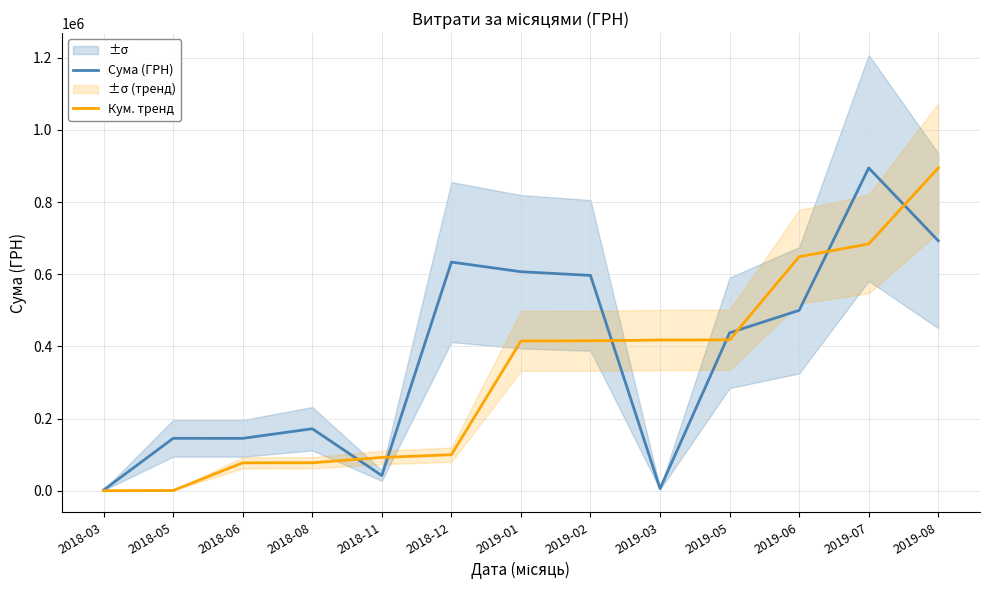

What is the minimum value for Кум. тренд?

119.1